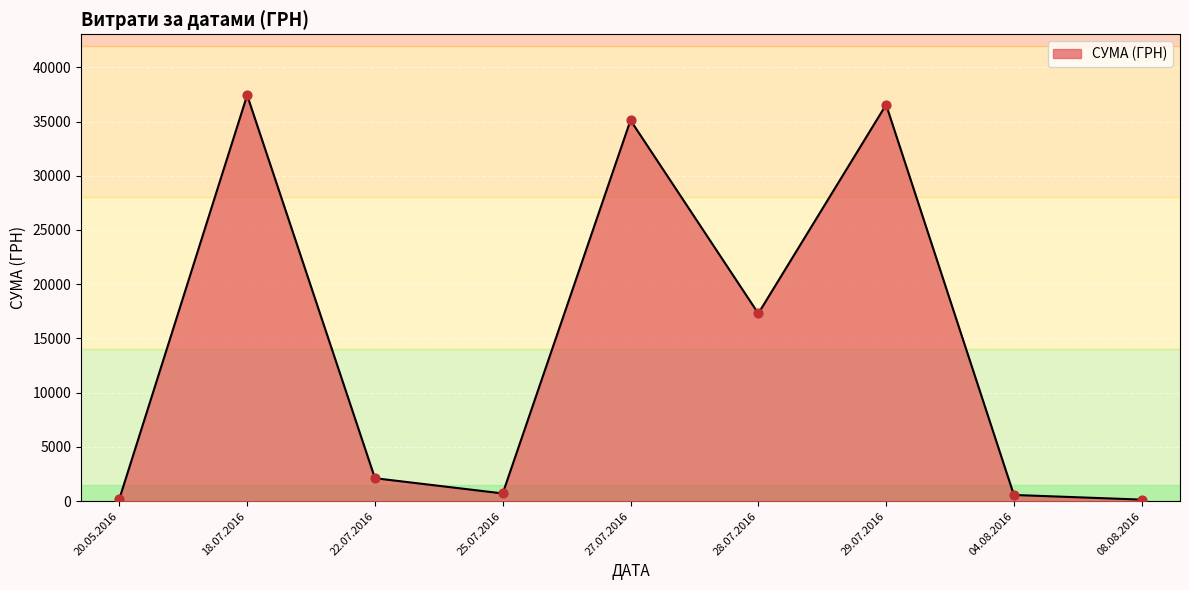

Which has a higher value, 27.07.2016 or 27.07.2016?

27.07.2016